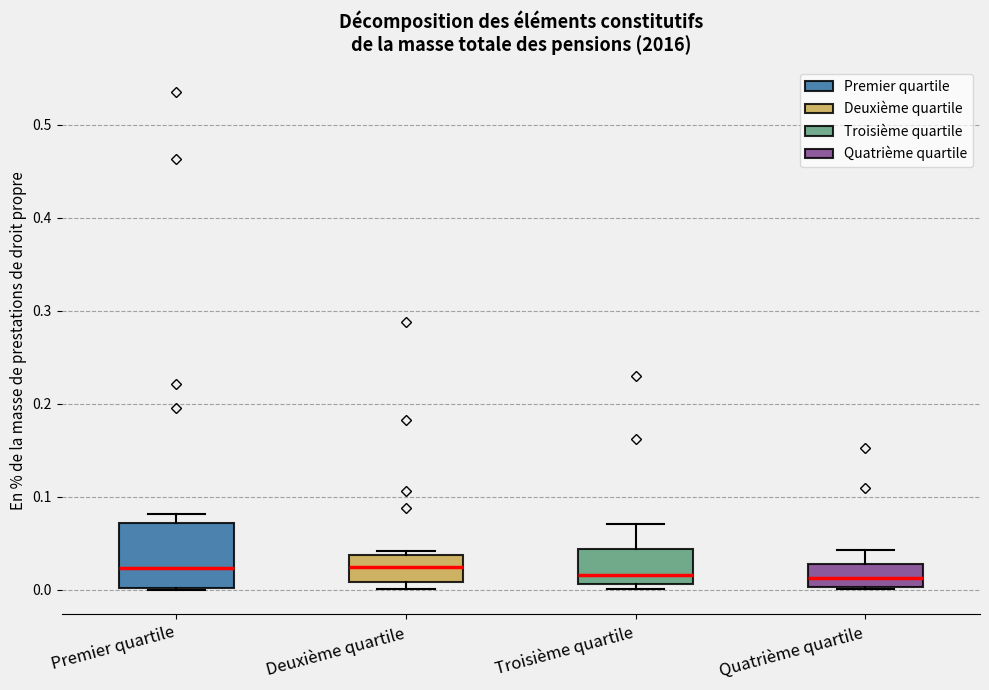

Reading left to right, read every box against the y-axis: the position of its median line, the range the box covers, and the ends of its whiskers. The values are not printed on the chart, so give them approximately, as read against the axis.

Premier quartile: median 0.02, box 0.00 to 0.07, whiskers 0.00 to 0.08
Deuxième quartile: median 0.02, box 0.01 to 0.04, whiskers 0.00 to 0.04 (just above the box's upper edge)
Troisième quartile: median 0.02, box 0.01 to 0.04, whiskers 0.00 to 0.07
Quatrième quartile: median 0.01, box 0.00 to 0.03, whiskers 0.00 to 0.04